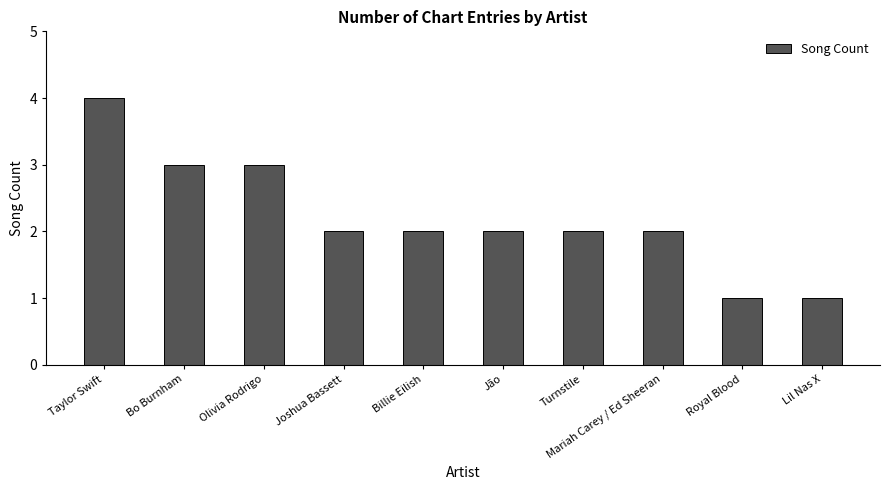

How many values are between 2 and 3?

7